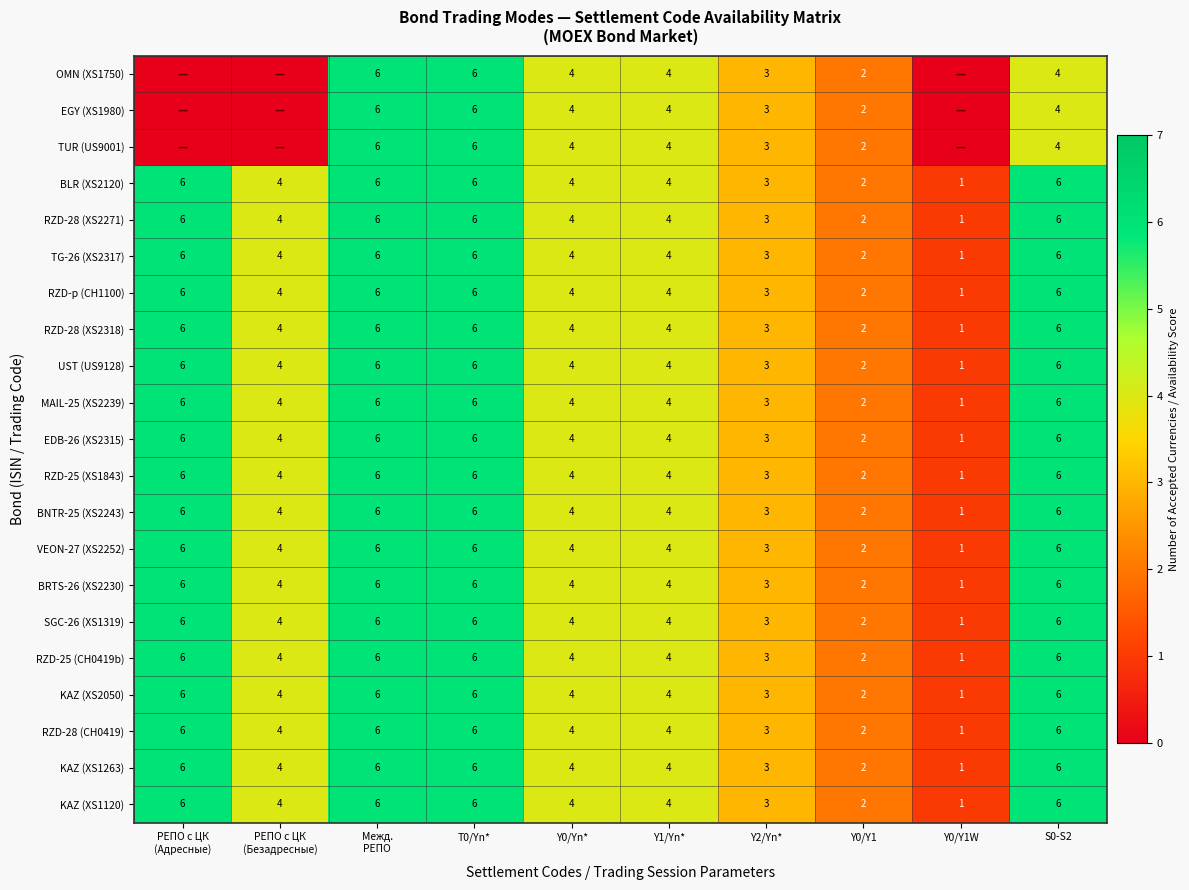

Which category has the highest value across all series?

РЕПО с ЦК
(Адресные)